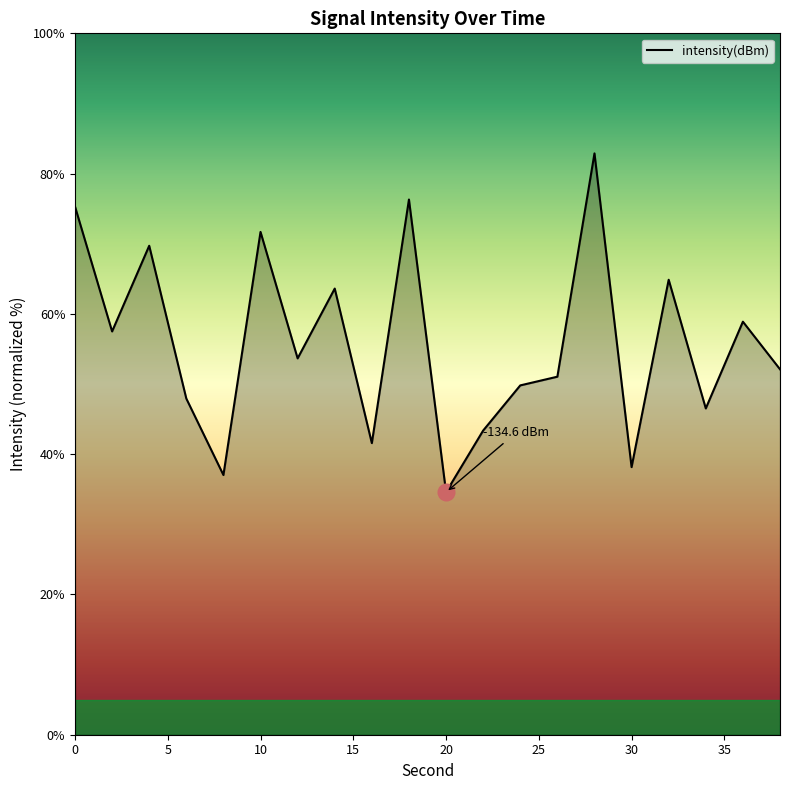

What is the maximum value shown in the chart?

82.9